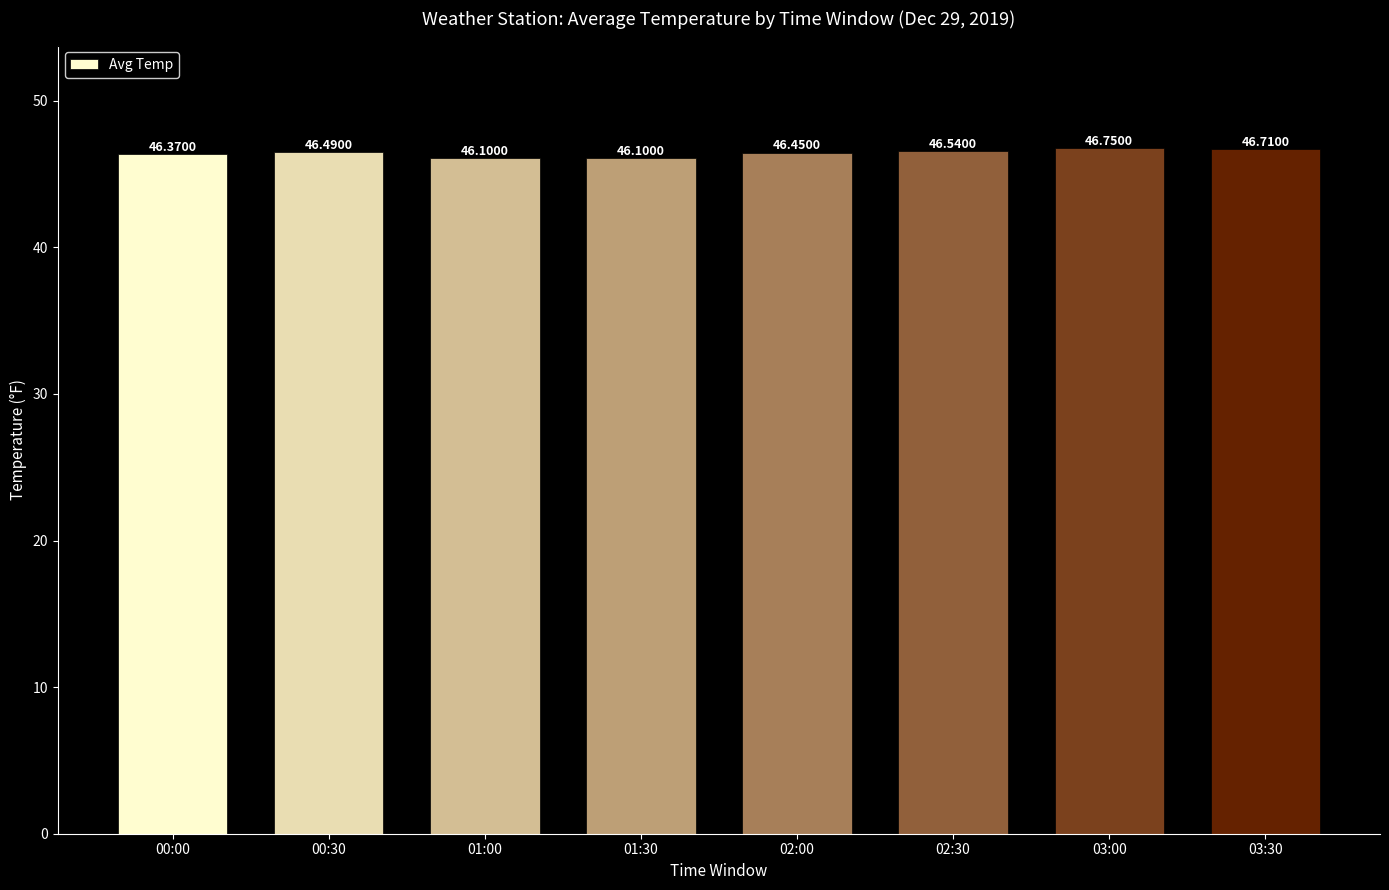

Which has a higher value, 01:00 or 00:30?

00:30